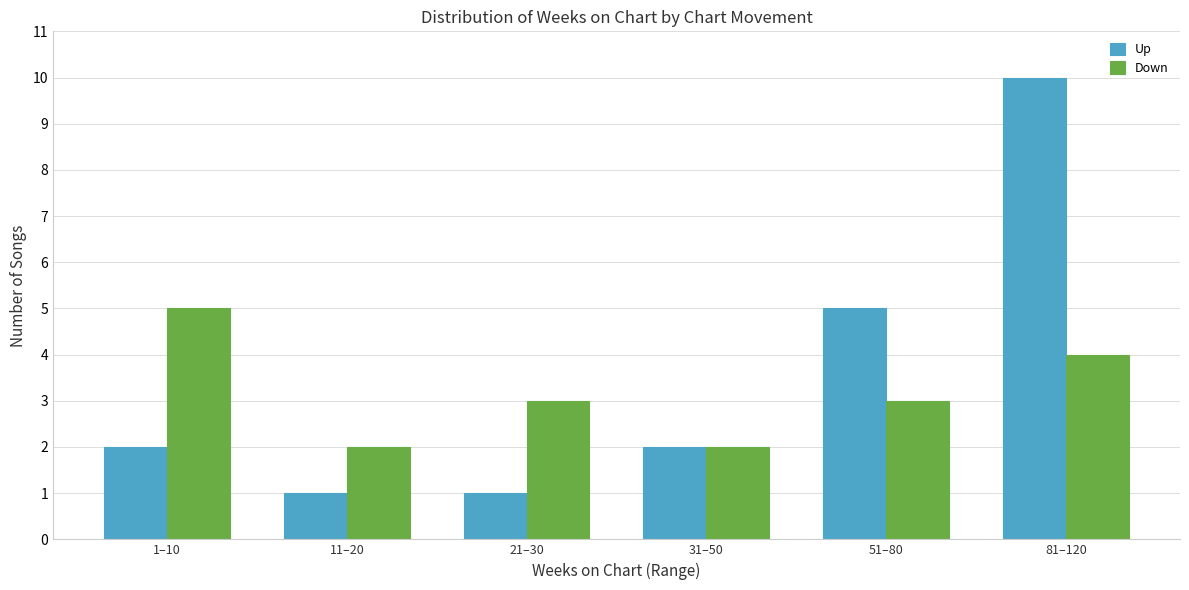

How many groups of bars are there?

6